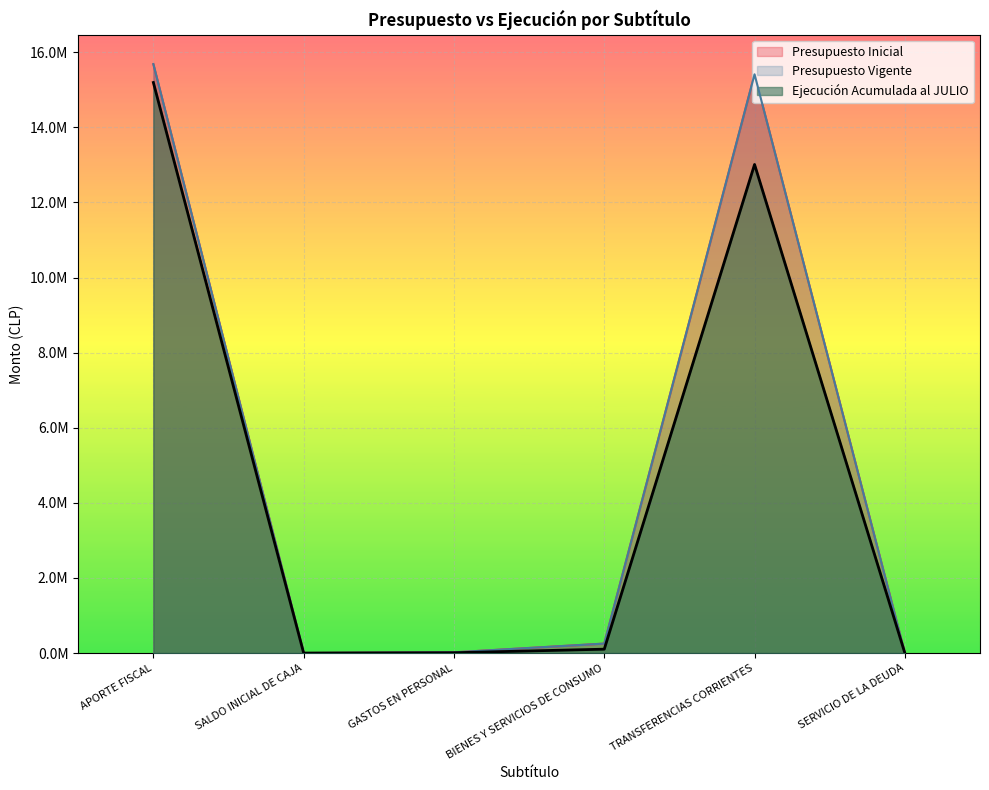

At SERVICIO DE LA DEUDA, list the series in order from smallest to largest.

Ejecución Acumulada al JULIO, Presupuesto Inicial, Presupuesto Vigente